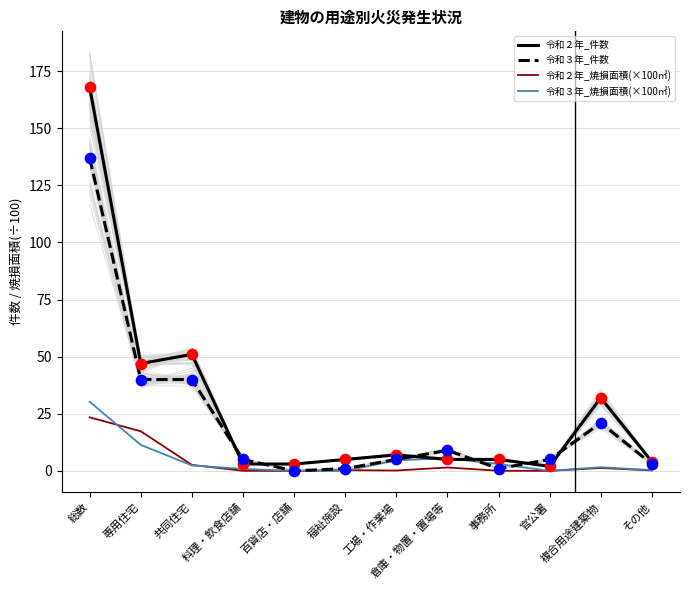

Which series has the largest Y range (max minus min)?

令和２年_件数